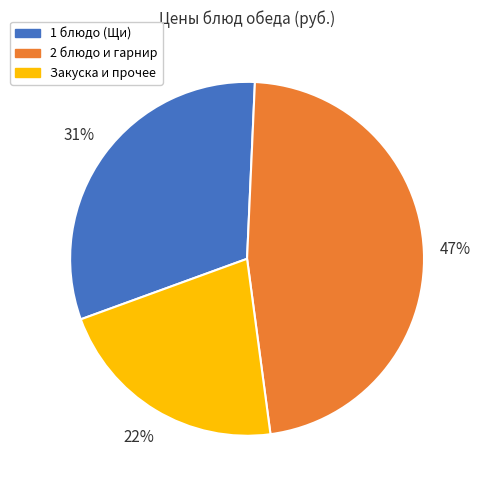

Does Закуска и прочее account for over 50% of the chart?

No